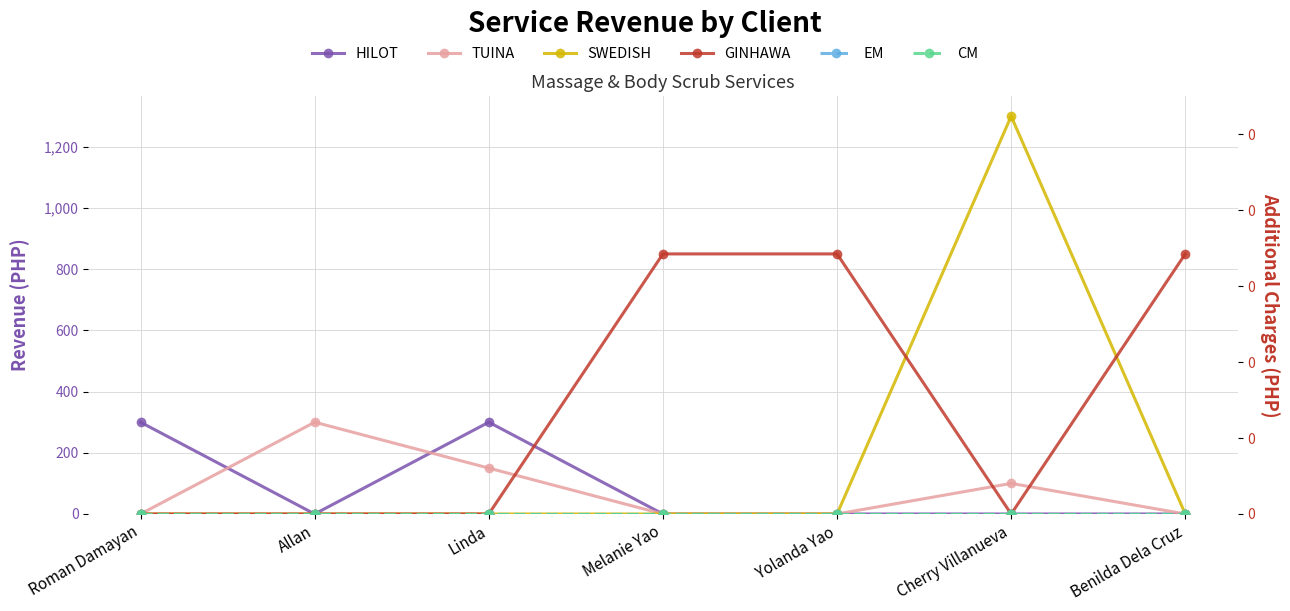

Which series has the largest total across all categories?

GINHAWA